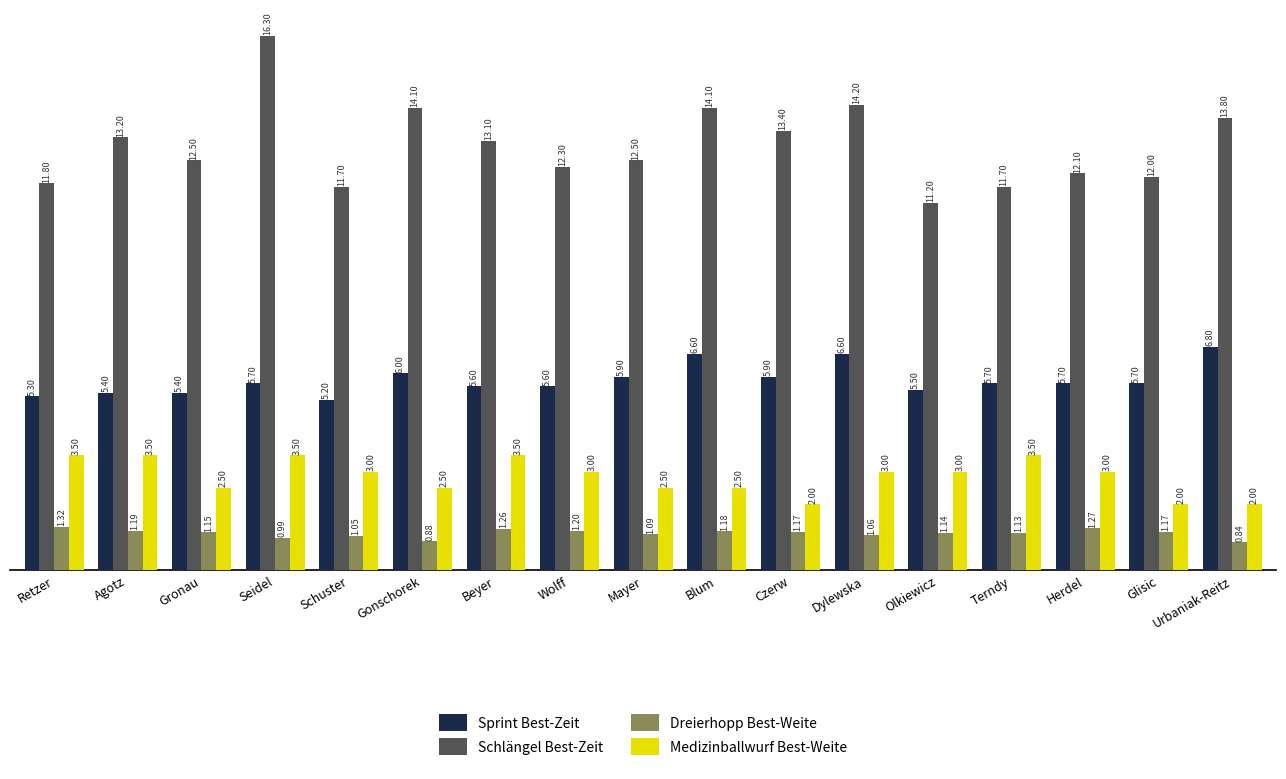

What is the label of the 7th bar from the left?

Beyer